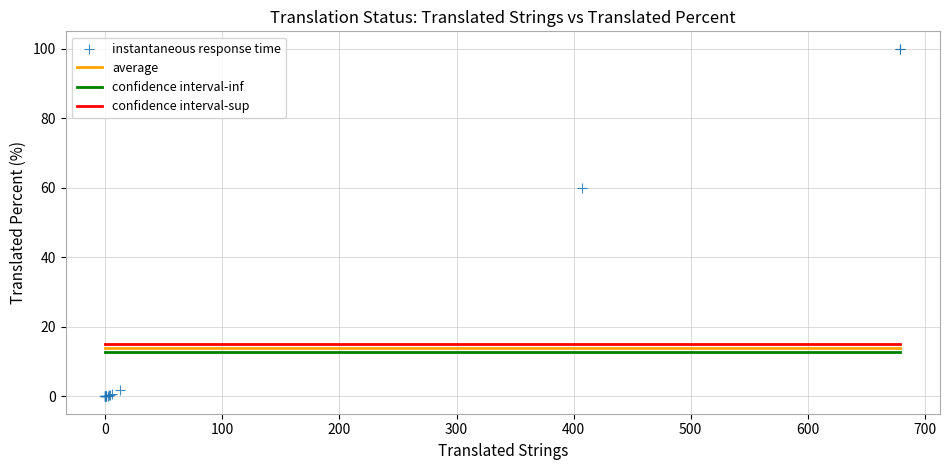

What Y value in the scatter plot is closest to 50?

59.9